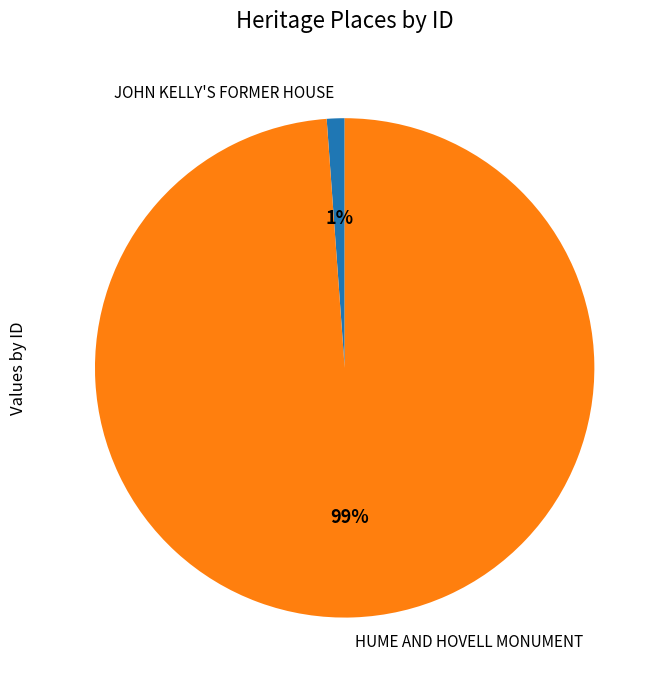

Which slice is the largest?

HUME AND HOVELL MONUMENT